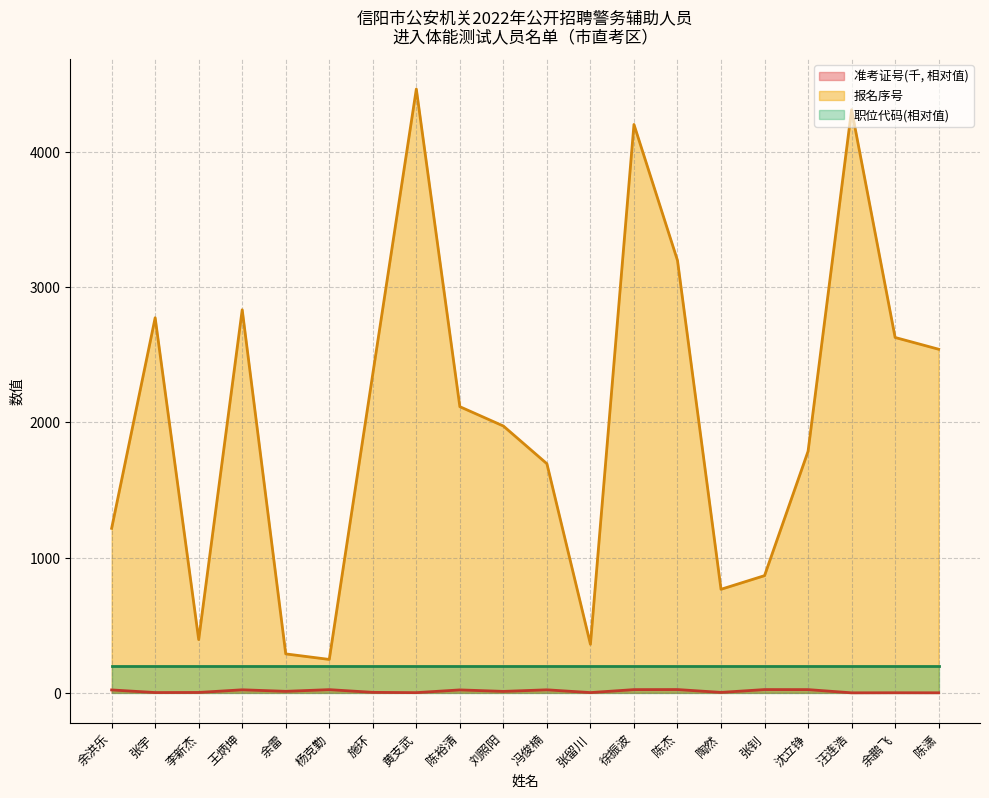

Which series changed the most between 施环 and 徐振波?

报名序号